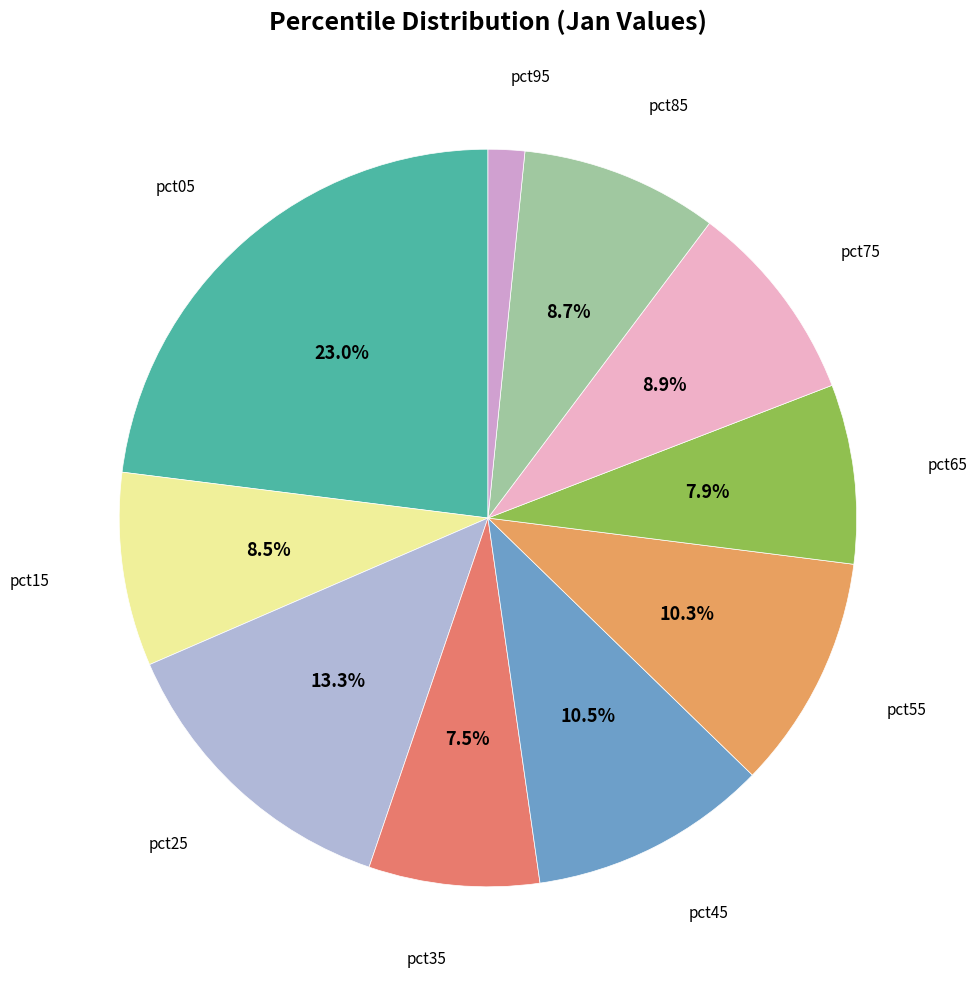

How many slices are in this pie chart?

10